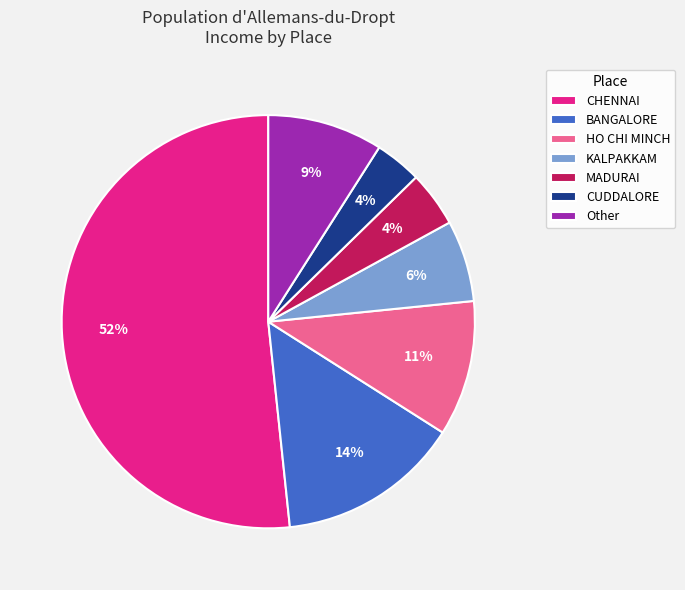

Which category has the biggest portion of the pie?

CHENNAI